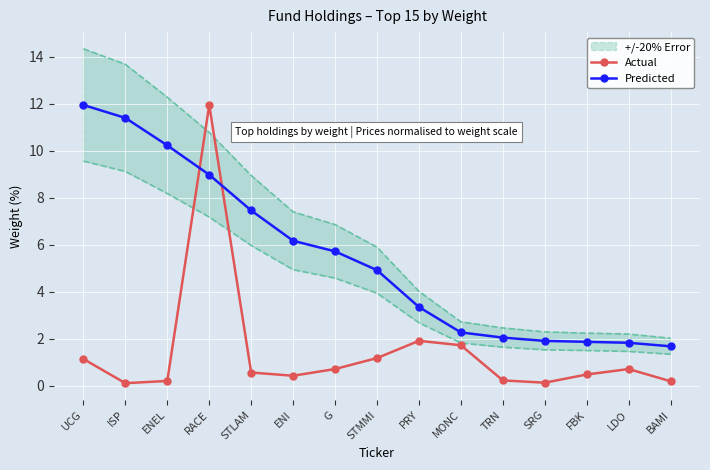

The value of Actual at SRG is 0.2. True or false?

False